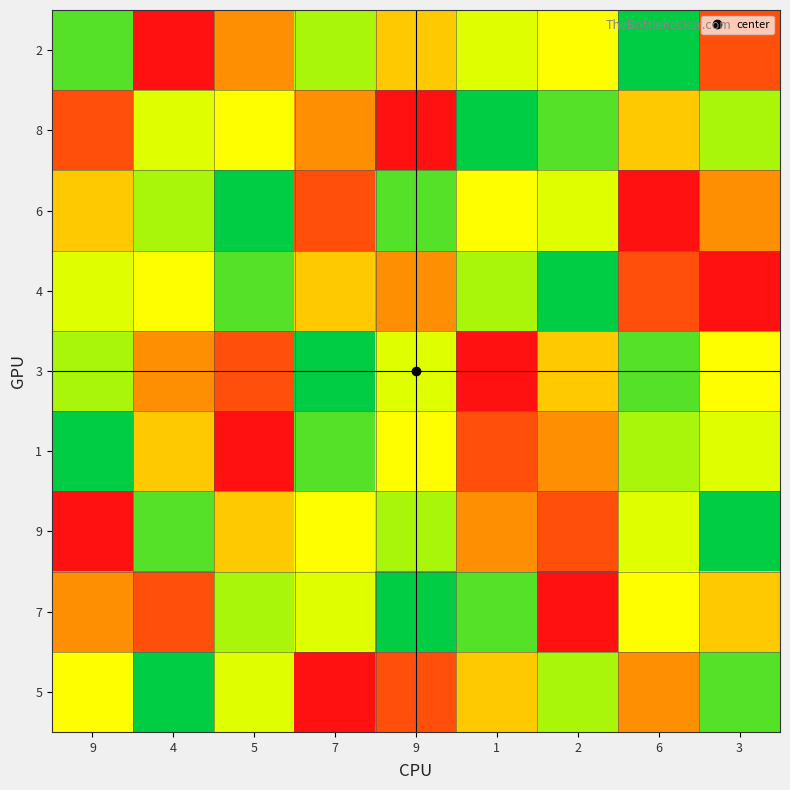

What is the total value across all series at 9?

45